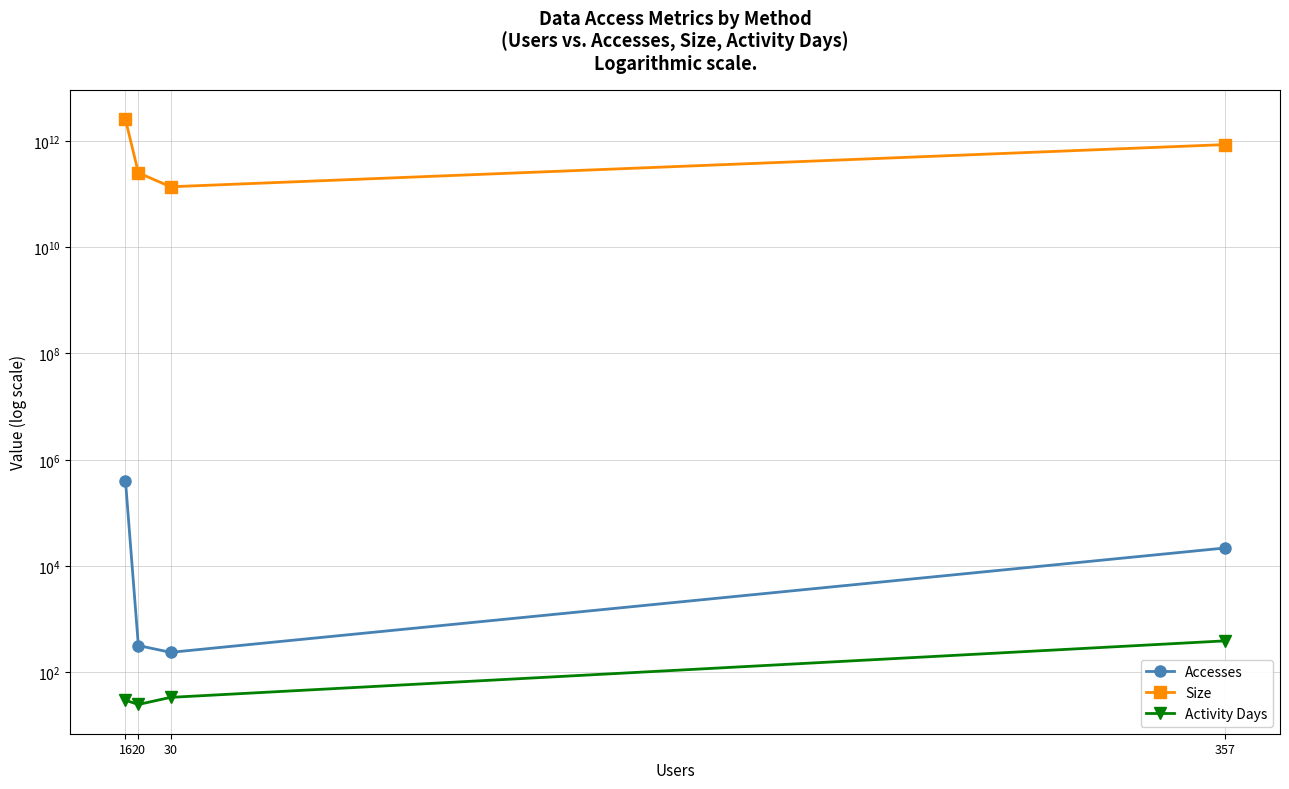

What is the minimum value for Activity Days?

25